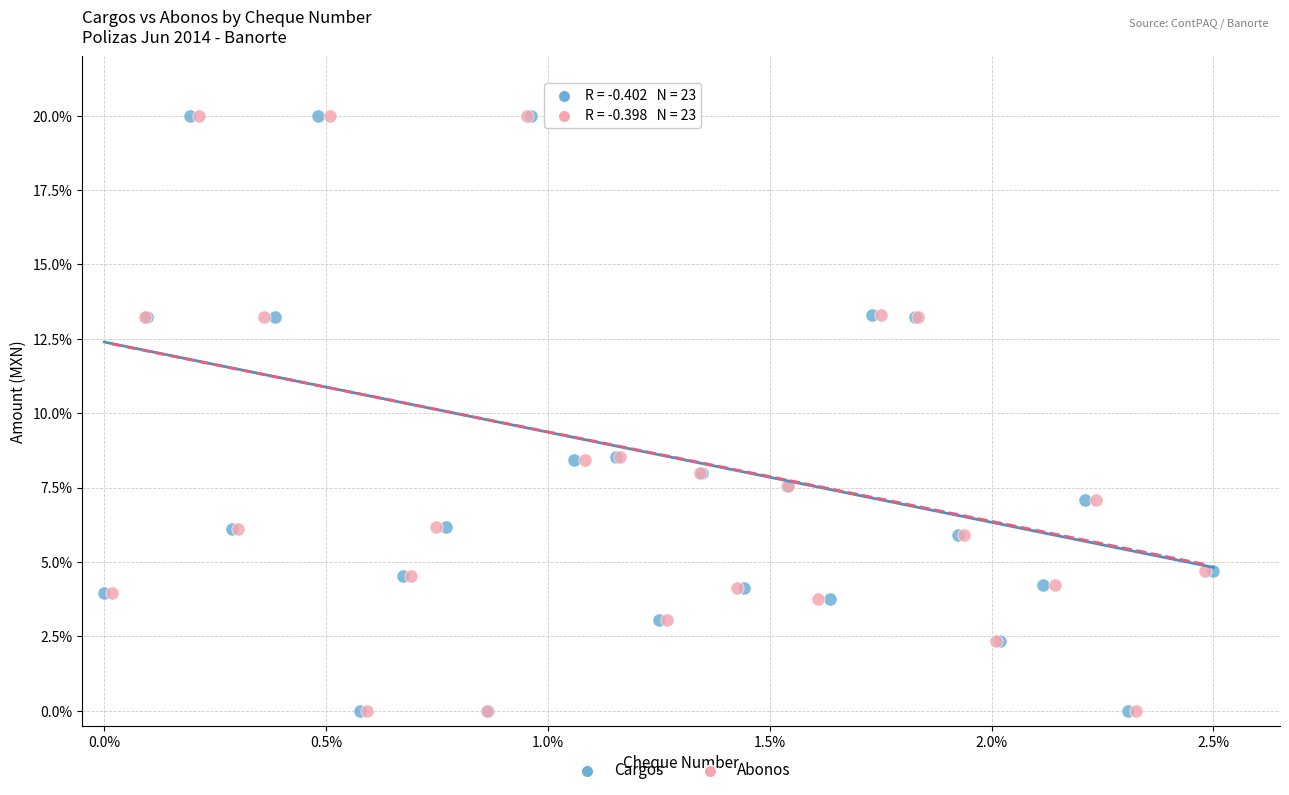

What are all the series names shown in the legend?

Cargos, Abonos